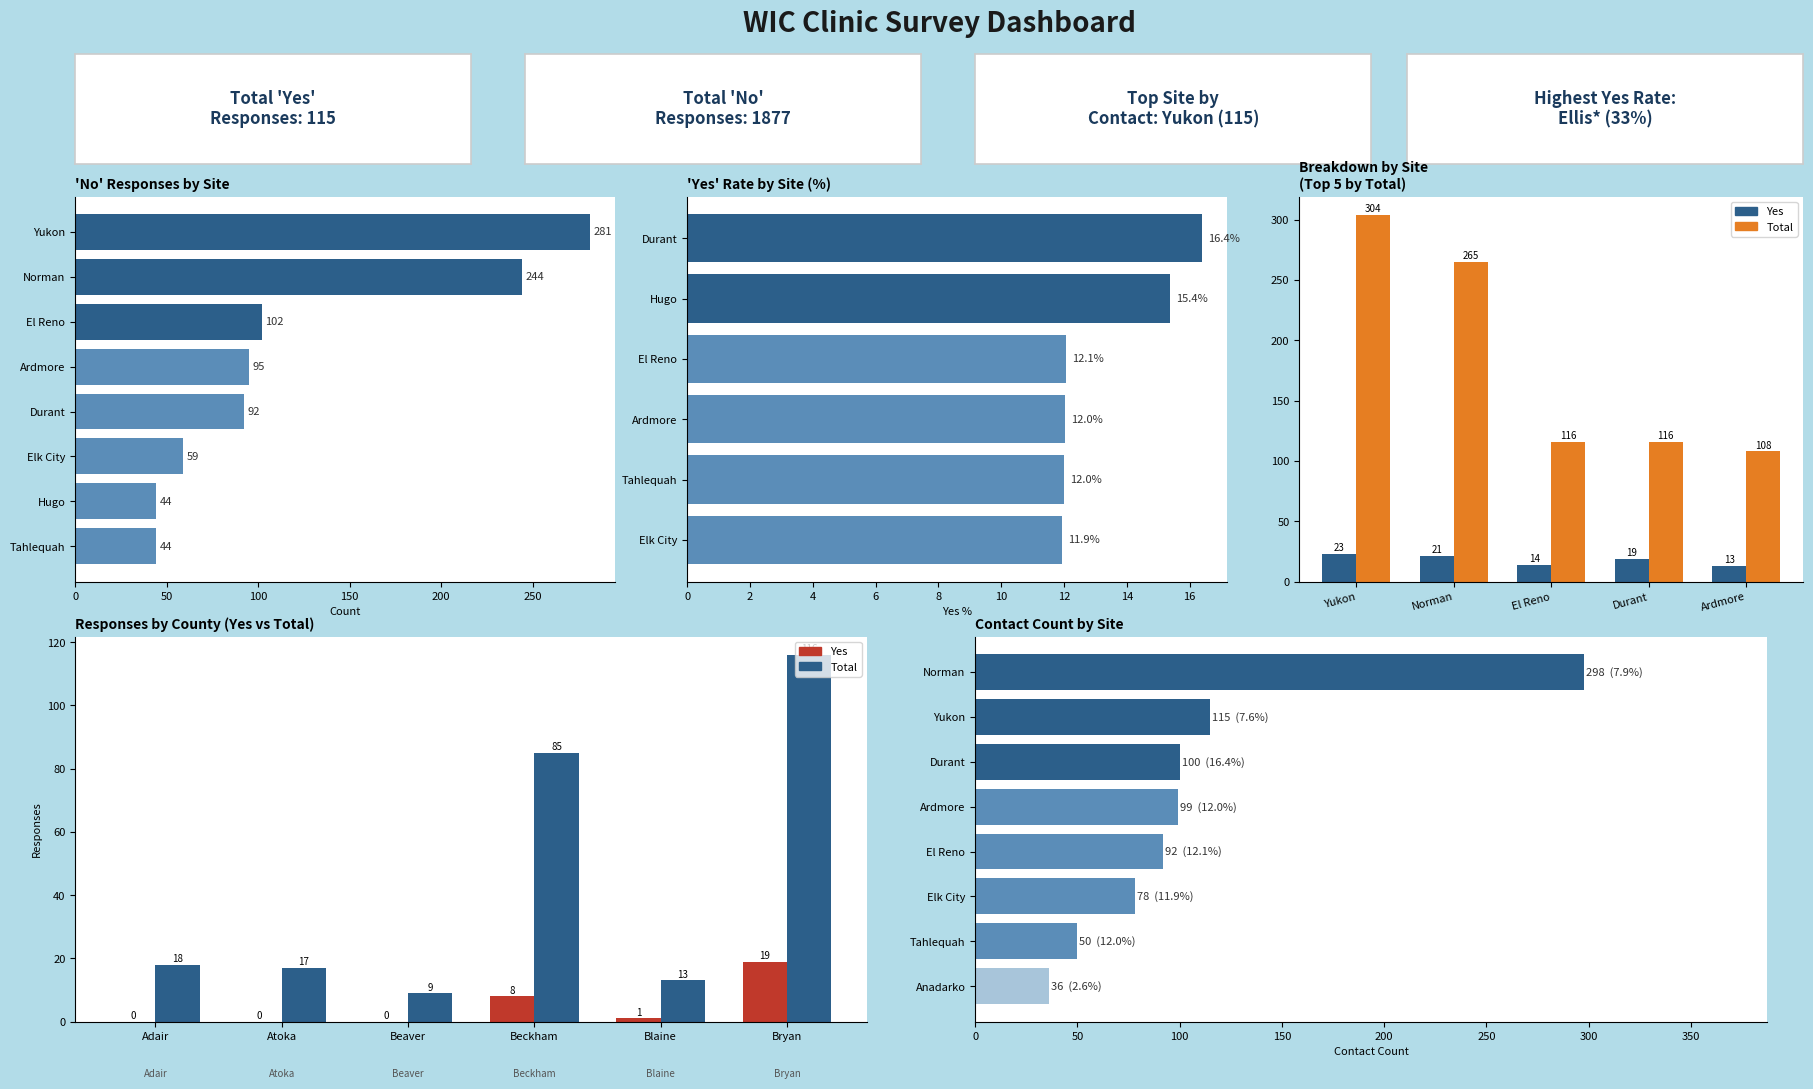

The value of yes at 7 is 2. True or false?

False